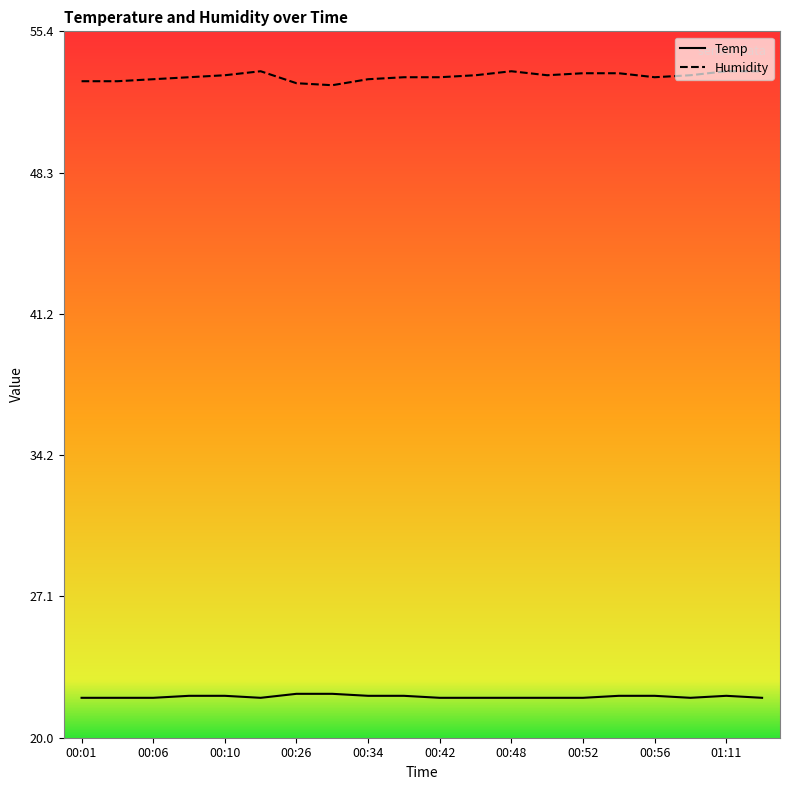

Which series has the largest range (max minus min)?

Humidity